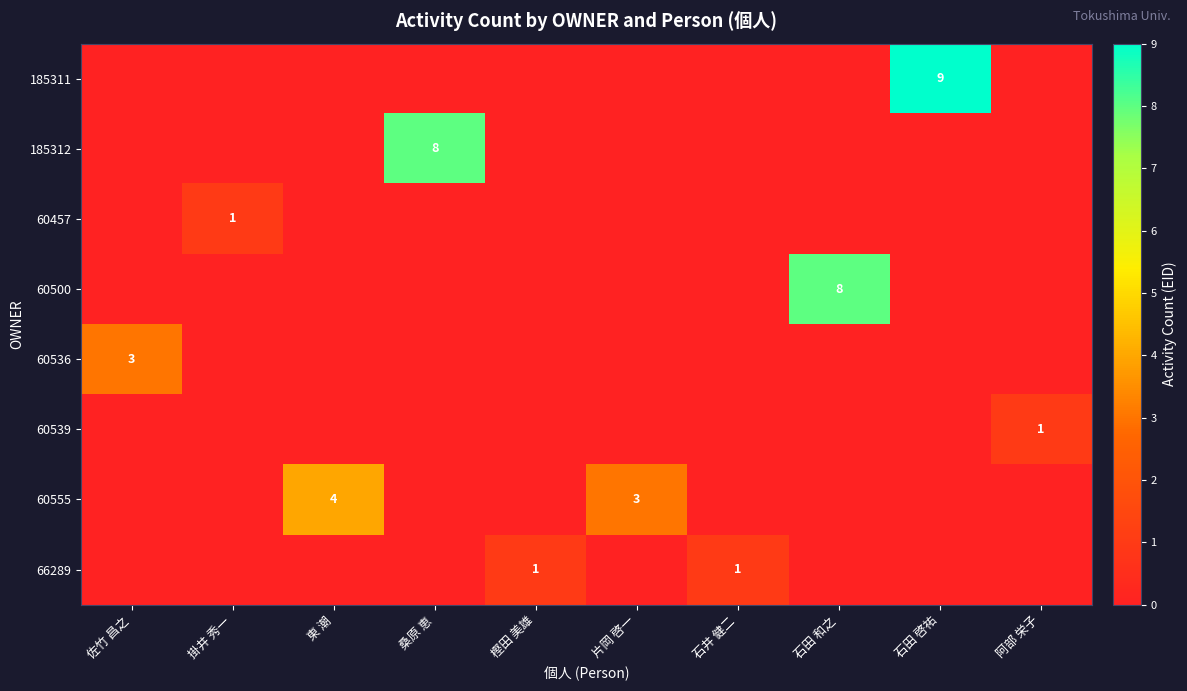

Which has a higher value, 桑原 恵 or 佐竹 昌之?

桑原 恵